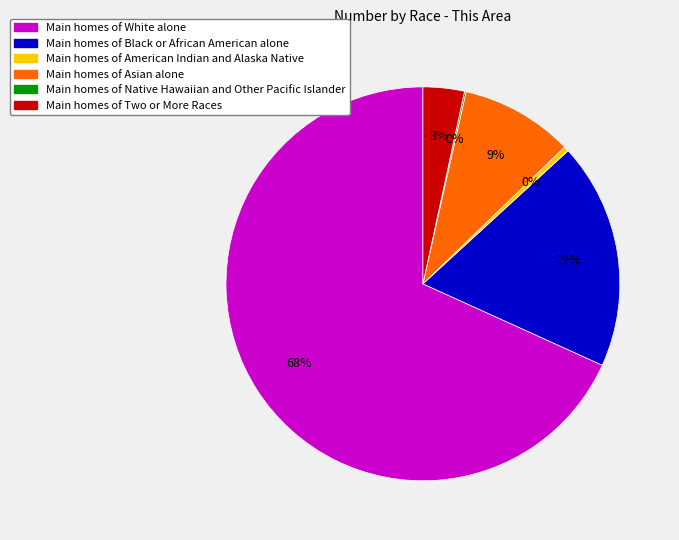

Is there a majority slice in this chart?

Yes